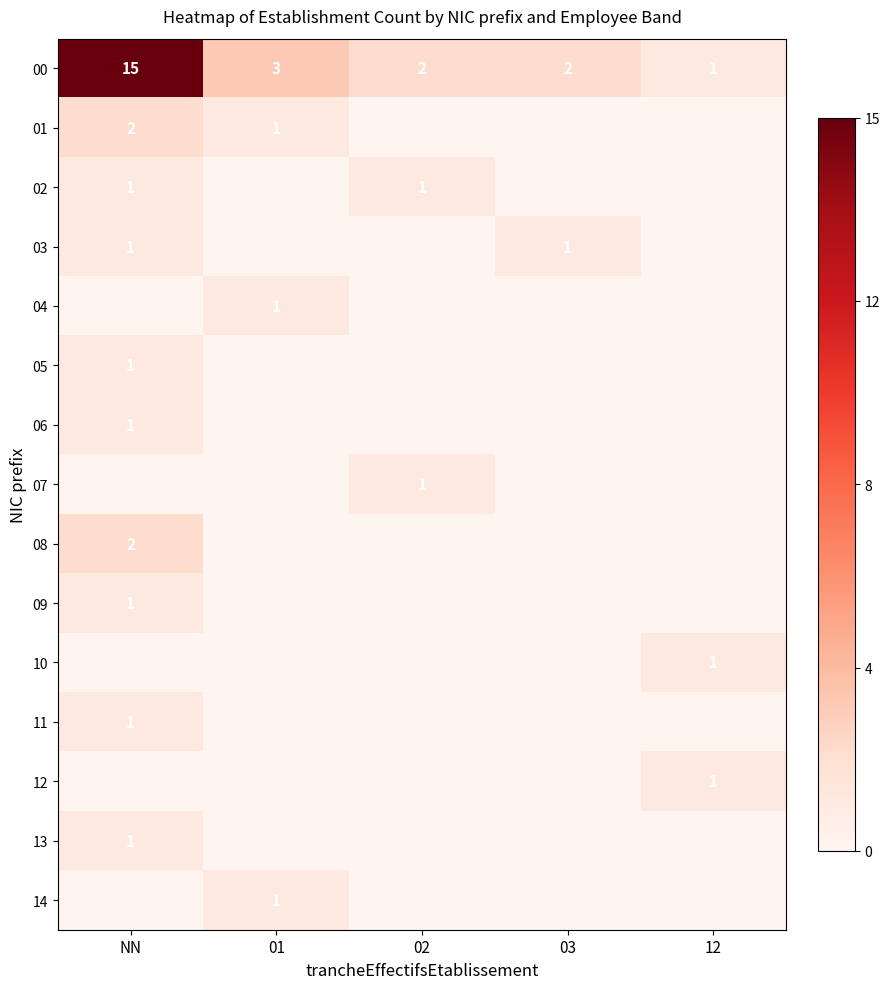

True or false: 04 has a value of 1 at 01.

True